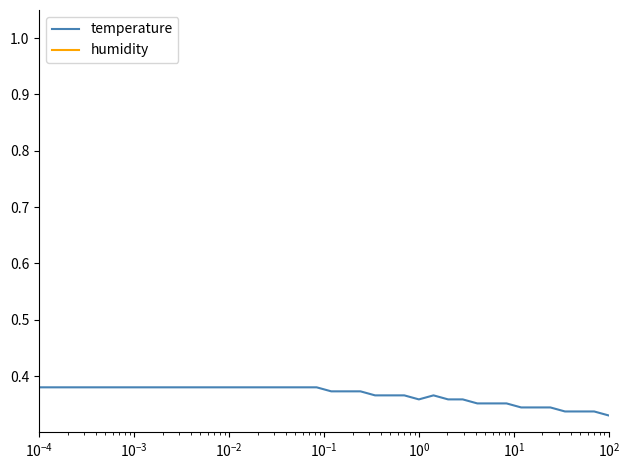

Count the temperature values in the range 0 to 1.

40